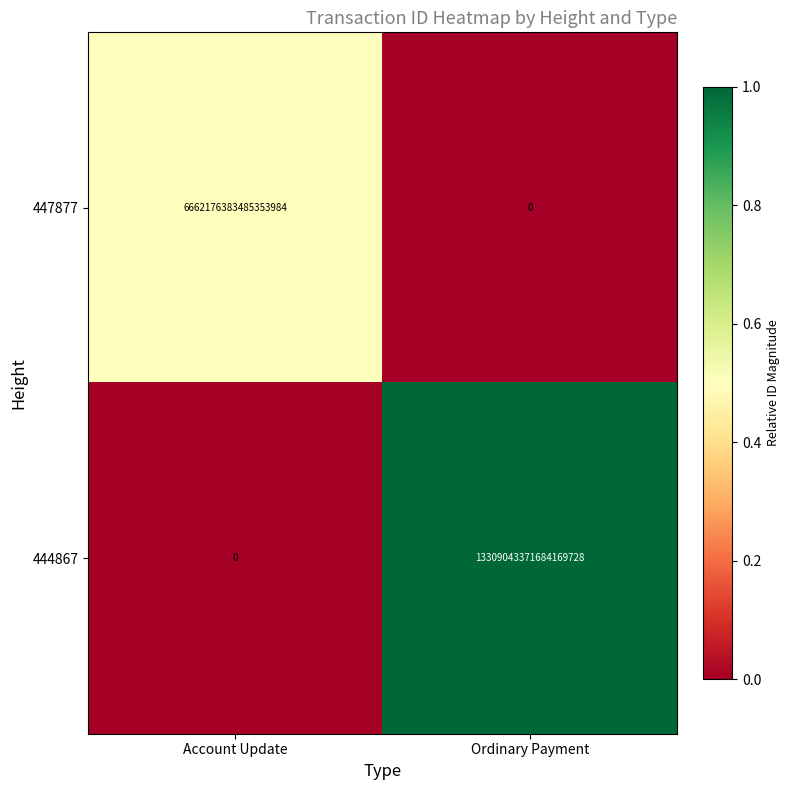

At which category is the sum across all series the highest?

Ordinary Payment